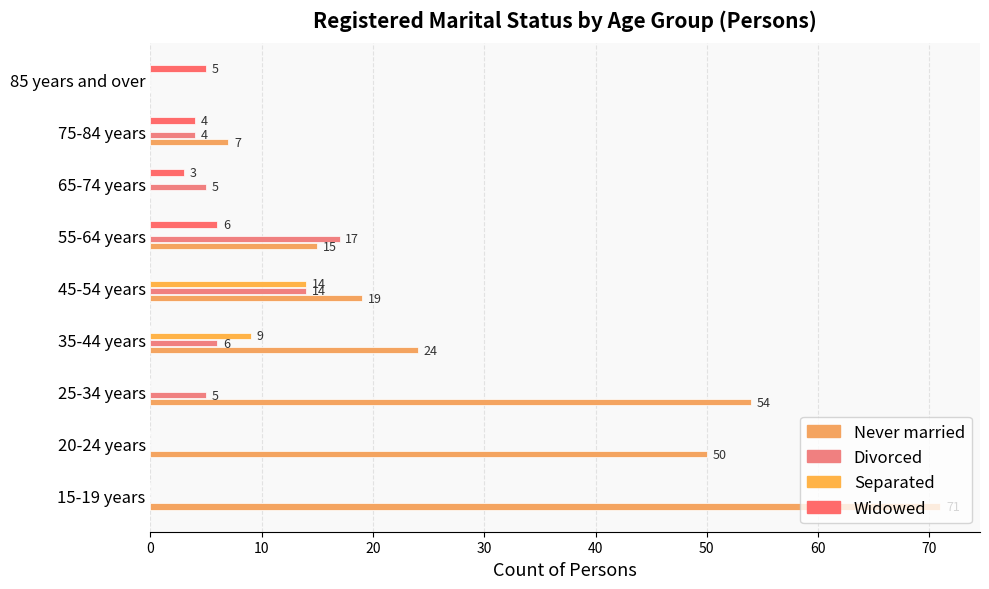

What is the value of the Widowed bar at the 6th from the left?

6